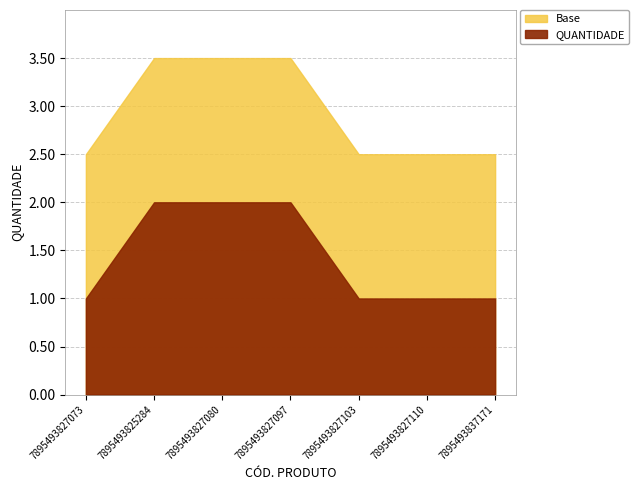

Rank the categories by value from lowest to highest.

7895493827073, 7895493827103, 7895493827110, 7895493837171, 7895493825284, 7895493827080, 7895493827097